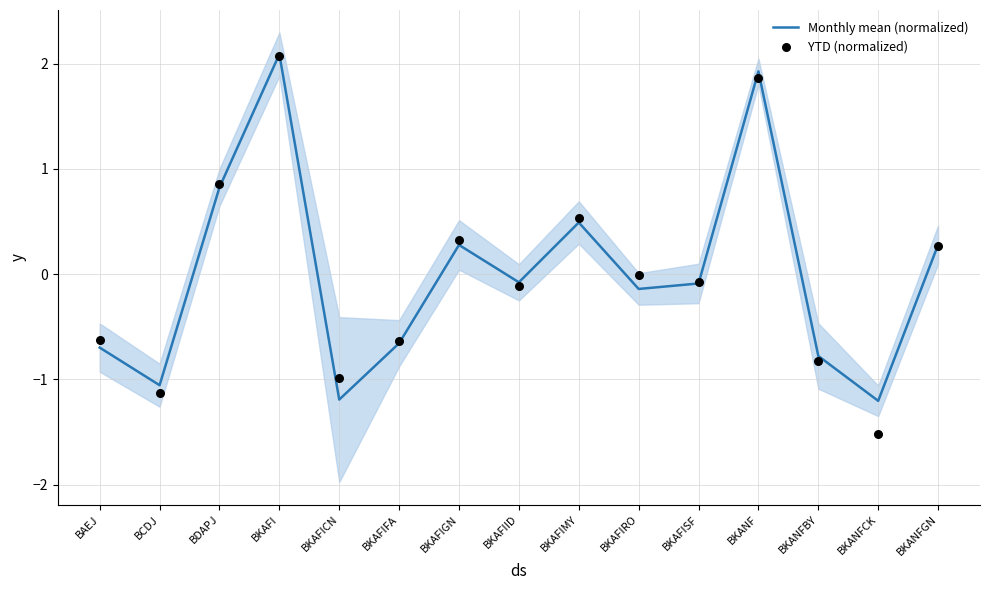

At which category is the sum across all series the highest?

BKAFI